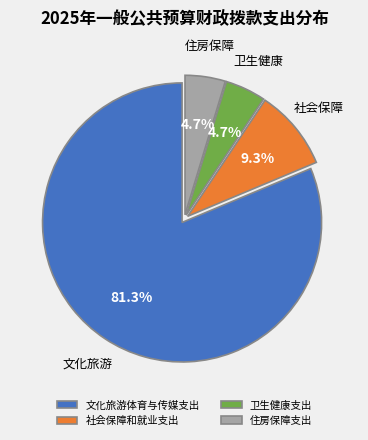

Which slice is the largest?

文化旅游体育与传媒支出